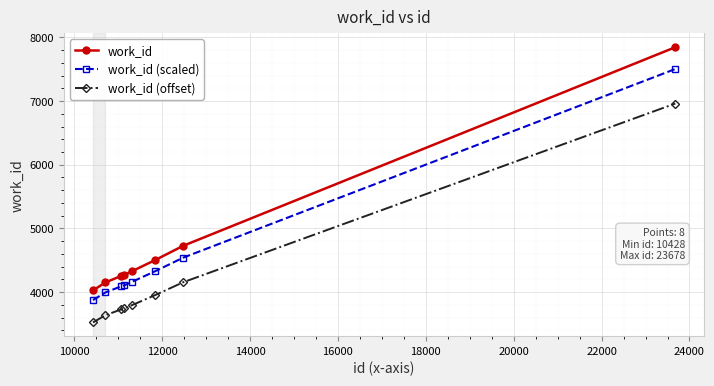

True or false: work_id and work_id (offset) cross at least once.

False